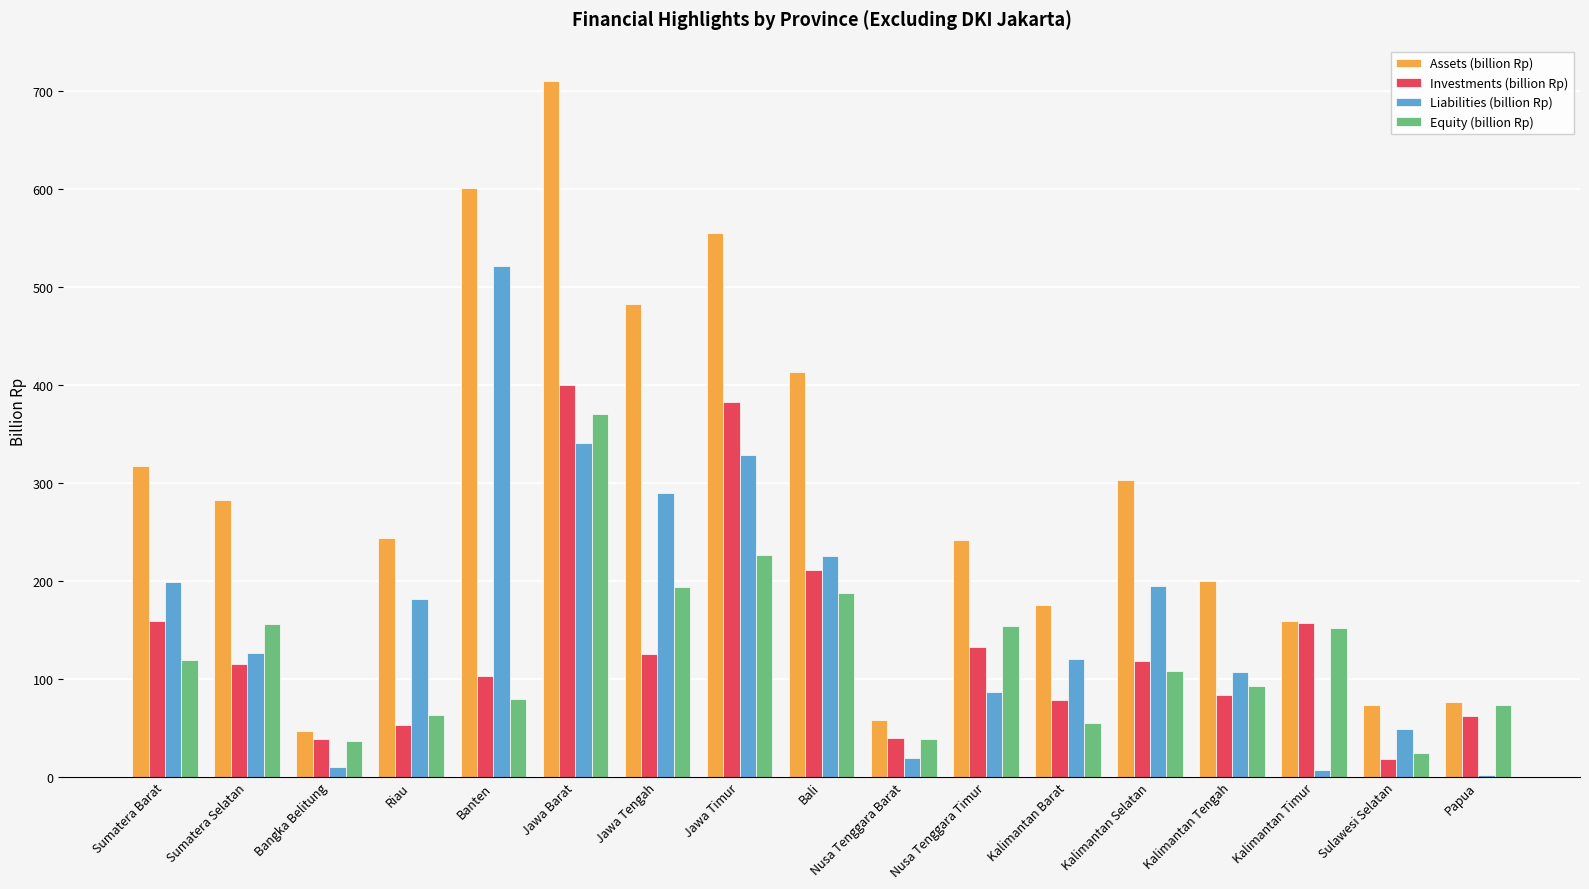

Are the bars grouped side by side (vs. stacked)?

Yes